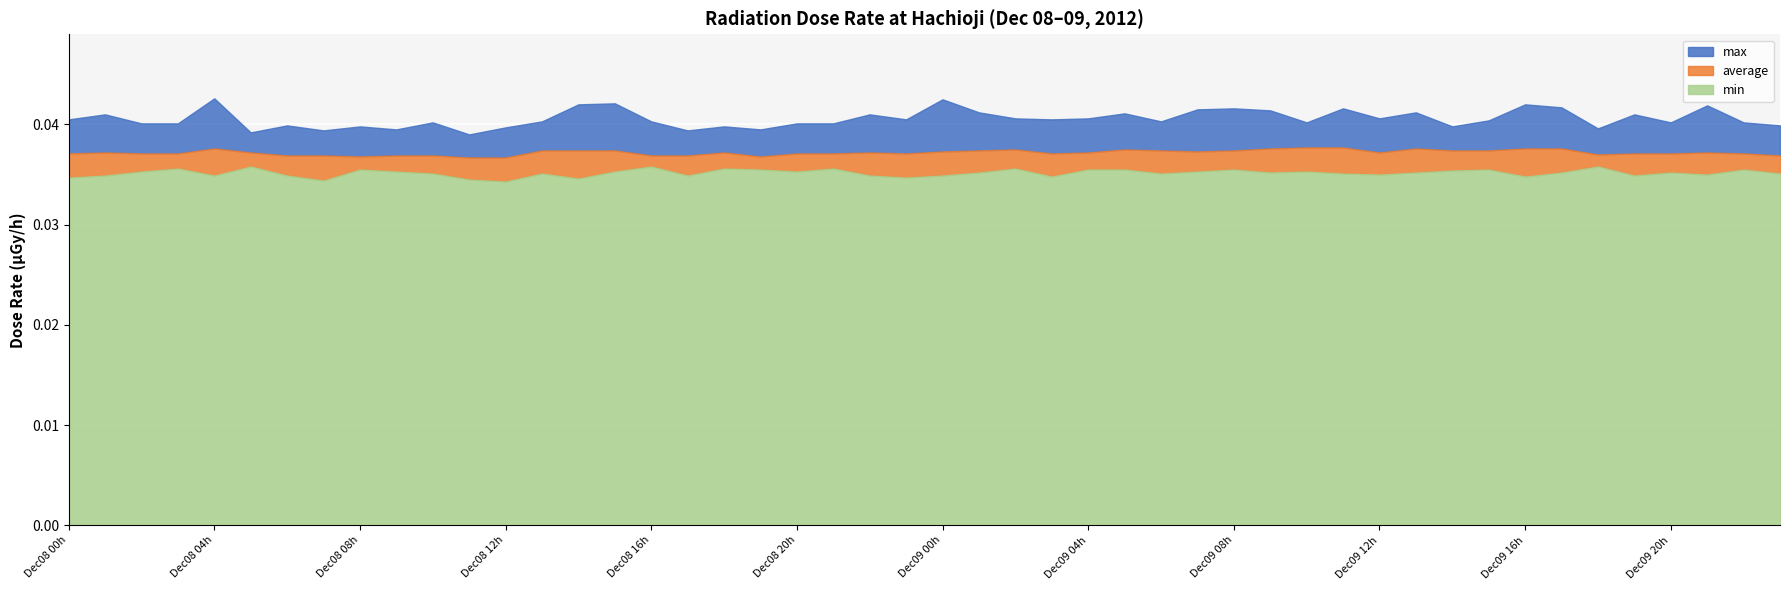

What are all the series names shown in the legend?

max, average, min